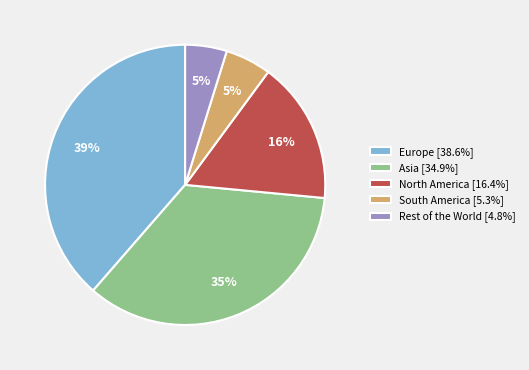

To the nearest percent, what is the average slice percentage?

20%